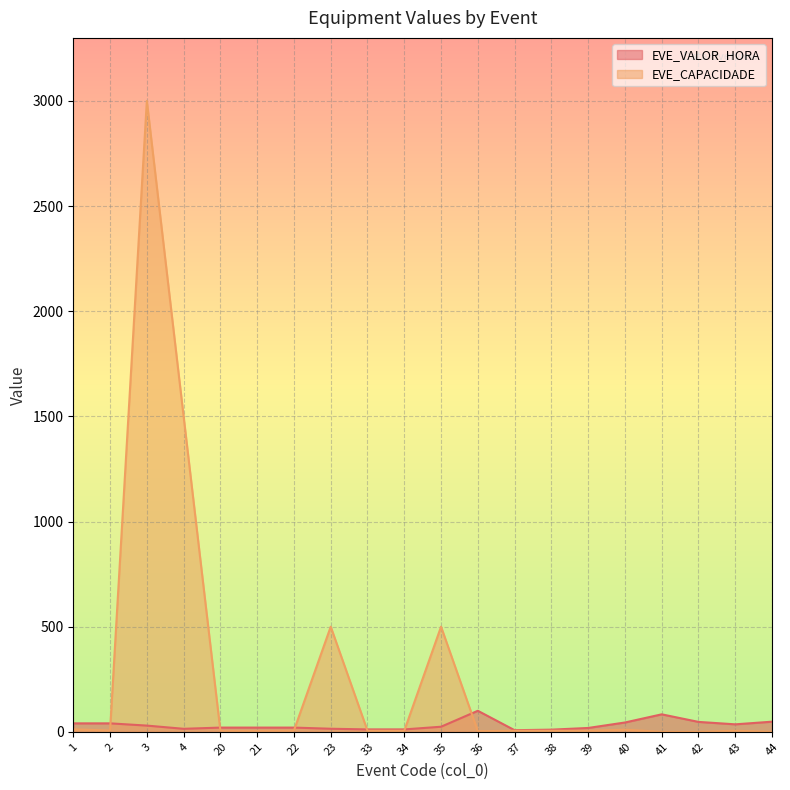

True or false: EVE_CAPACIDADE has a value of 3000.0 at 3.

True